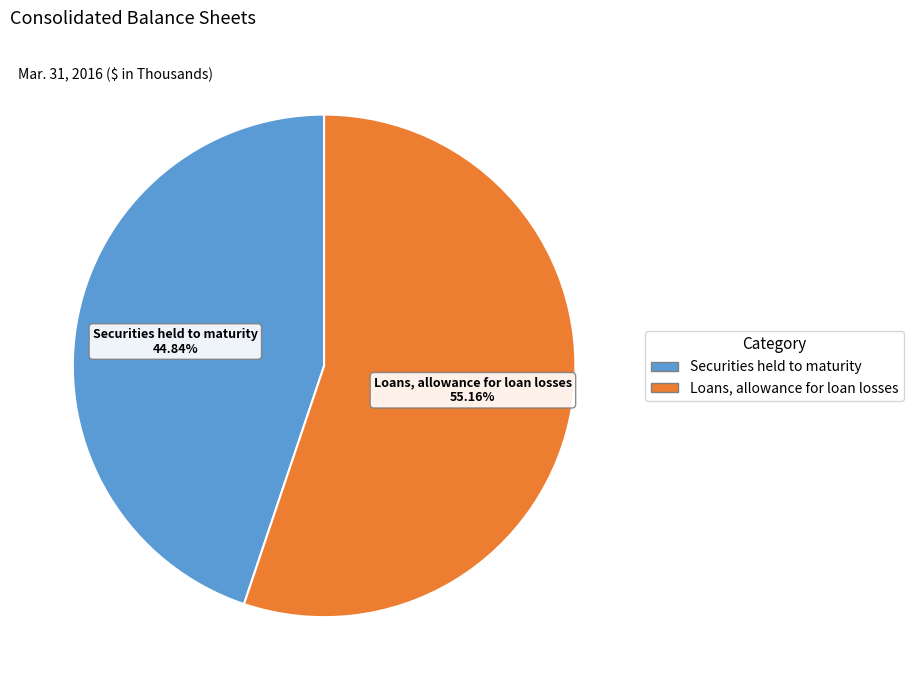

What percentage do Securities held to maturity and Loans, allowance for loan losses together represent?

100.0%